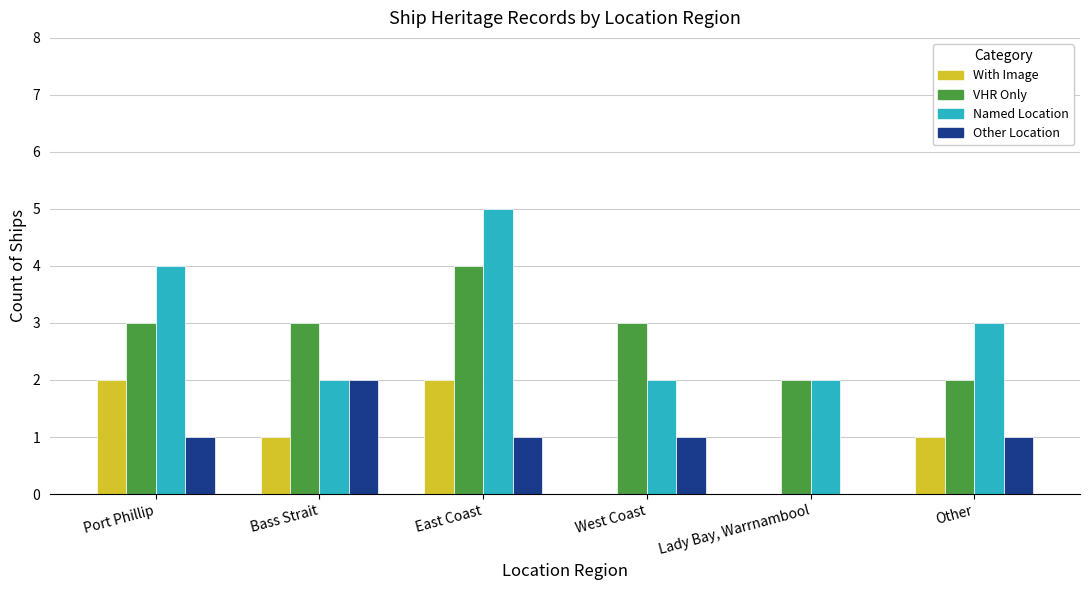

Read the Named Location value at Port Phillip.

4